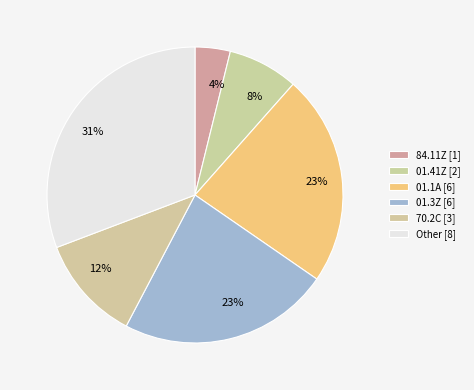

Count the number of slices in the pie.

6